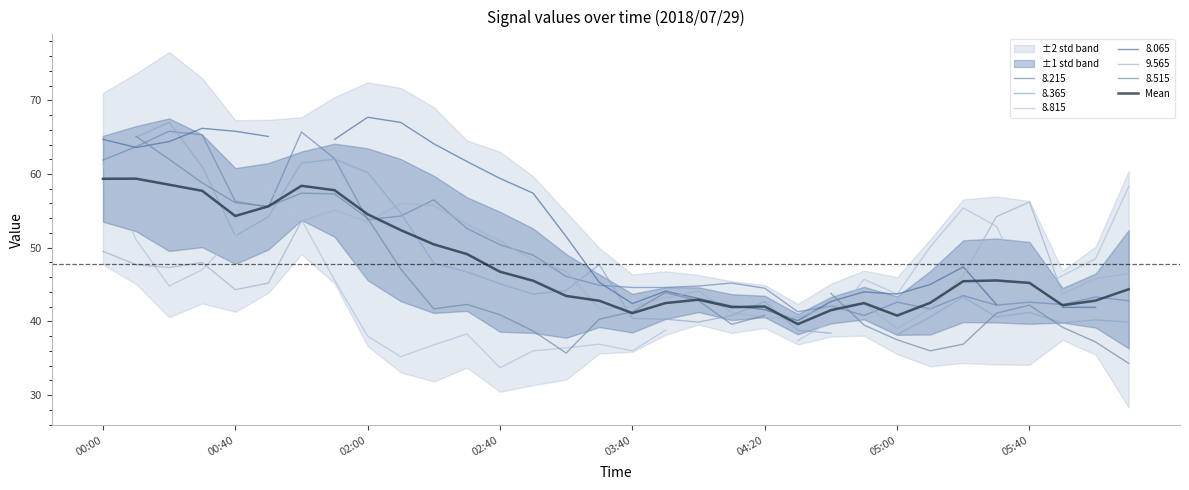

What is the greatest value displayed?

59.4